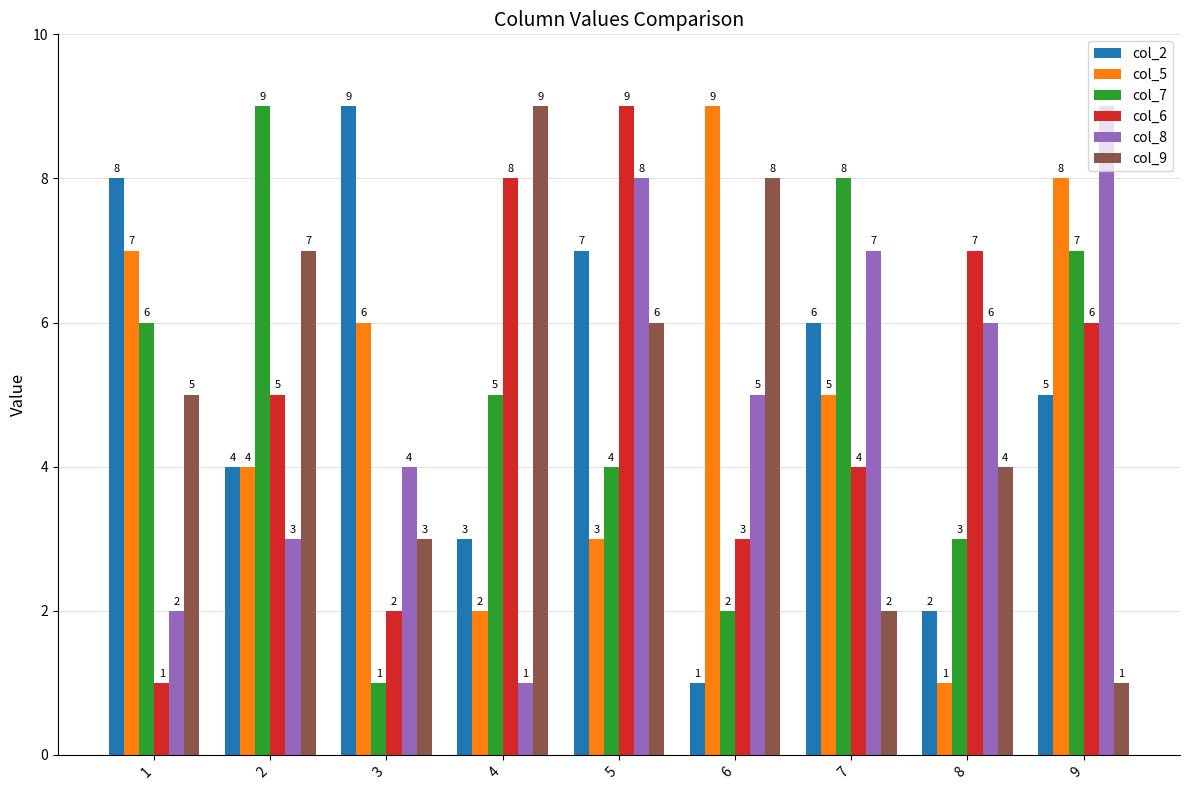

Reading left to right, what are all the values shown in this chart?

col_2: 1=8	2=4	3=9	4=3	5=7	6=1	7=6	8=2	9=5
col_5: 1=7	2=4	3=6	4=2	5=3	6=9	7=5	8=1	9=8
col_7: 1=6	2=9	3=1	4=5	5=4	6=2	7=8	8=3	9=7
col_6: 1=1	2=5	3=2	4=8	5=9	6=3	7=4	8=7	9=6
col_8: 1=2	2=3	3=4	4=1	5=8	6=5	7=7	8=6	9=9
col_9: 1=5	2=7	3=3	4=9	5=6	6=8	7=2	8=4	9=1